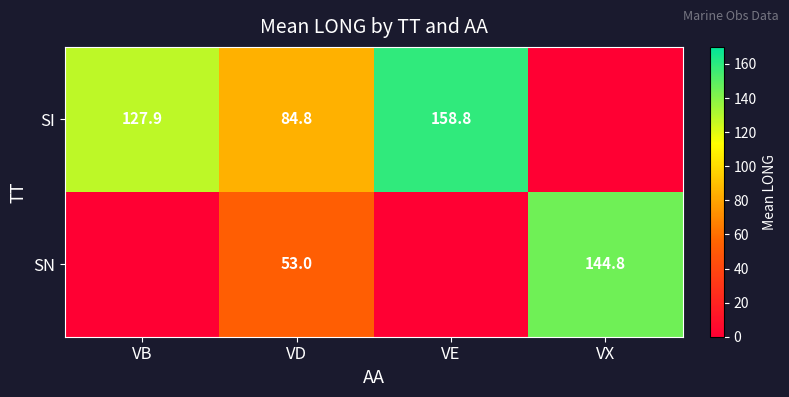

What is the difference between the SI values at VB and VD?

43.1